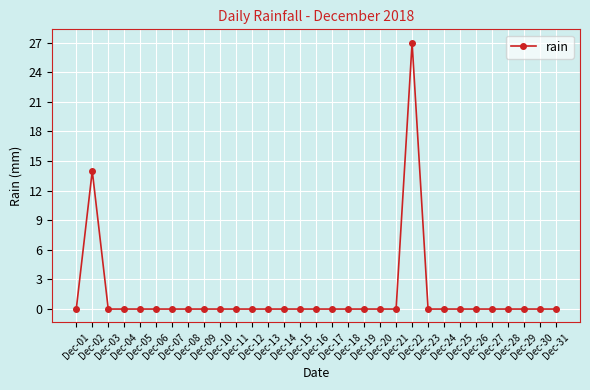

True or false: the data shows 0 at Dec-08.

True